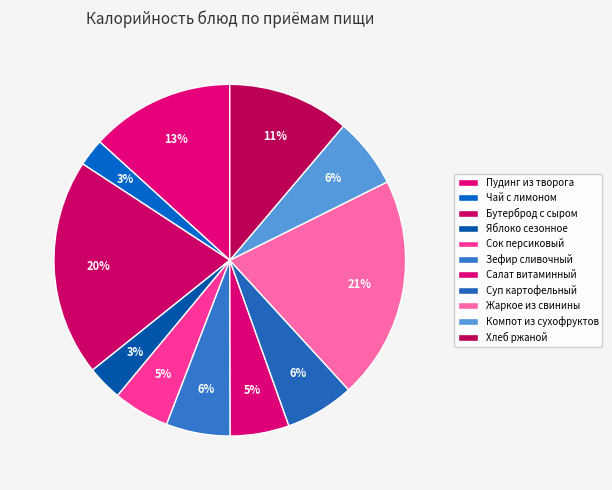

To the nearest percent, what portion does Пудинг из творога represent?

13%